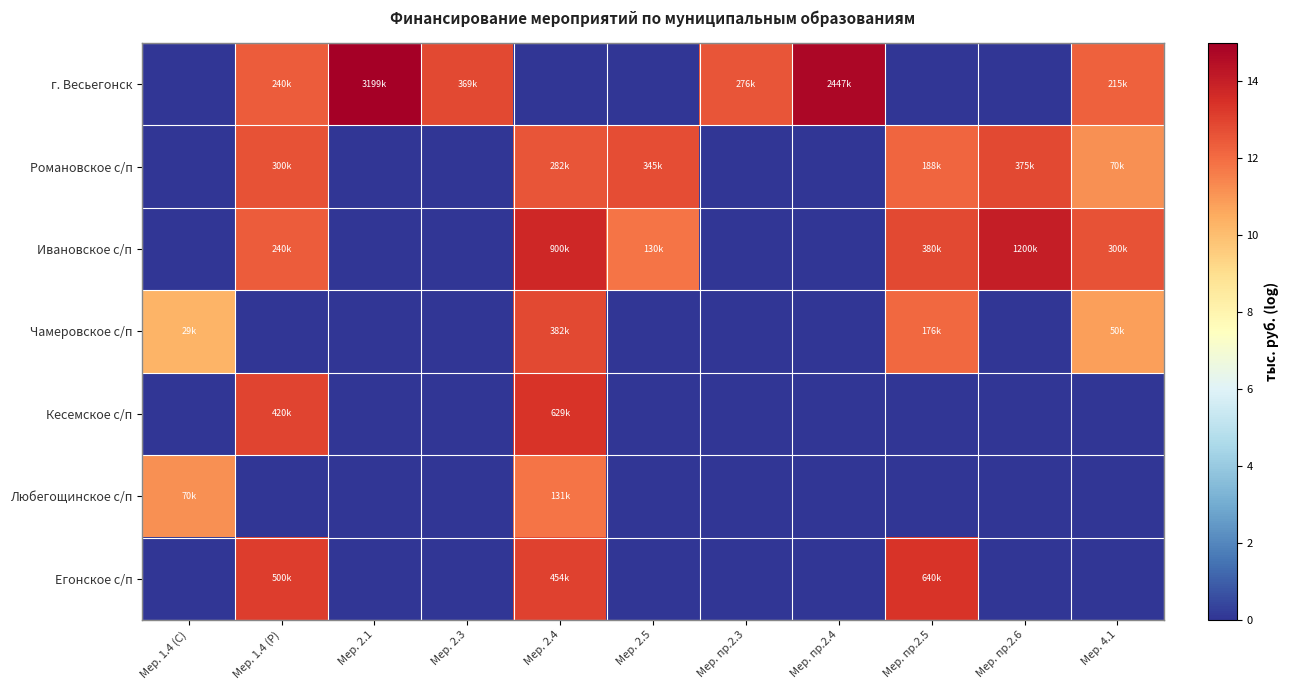

Reading left to right, what are all the values shown in this chart?

г. Весьегонск: Мер. 1.4 (С)=0.0	Мер. 1.4 (Р)=12.4	Мер. 2.1=15.0	Мер. 2.3=12.8	Мер. 2.4=0.0	Мер. 2.5=0.0	Мер. пр.2.3=12.5	Мер. пр.2.4=14.7	Мер. пр.2.5=0.0	Мер. пр.2.6=0.0	Мер. 4.1=12.3
Романовское с/п: Мер. 1.4 (С)=0.0	Мер. 1.4 (Р)=12.6	Мер. 2.1=0.0	Мер. 2.3=0.0	Мер. 2.4=12.6	Мер. 2.5=12.8	Мер. пр.2.3=0.0	Мер. пр.2.4=0.0	Мер. пр.2.5=12.1	Мер. пр.2.6=12.8	Мер. 4.1=11.2
Ивановское с/п: Мер. 1.4 (С)=0.0	Мер. 1.4 (Р)=12.4	Мер. 2.1=0.0	Мер. 2.3=0.0	Мер. 2.4=13.7	Мер. 2.5=11.8	Мер. пр.2.3=0.0	Мер. пр.2.4=0.0	Мер. пр.2.5=12.8	Мер. пр.2.6=14.0	Мер. 4.1=12.6
Чамеровское с/п: Мер. 1.4 (С)=10.3	Мер. 1.4 (Р)=0.0	Мер. 2.1=0.0	Мер. 2.3=0.0	Мер. 2.4=12.9	Мер. 2.5=0.0	Мер. пр.2.3=0.0	Мер. пр.2.4=0.0	Мер. пр.2.5=12.1	Мер. пр.2.6=0.0	Мер. 4.1=10.8
Кесемское с/п: Мер. 1.4 (С)=0.0	Мер. 1.4 (Р)=12.9	Мер. 2.1=0.0	Мер. 2.3=0.0	Мер. 2.4=13.4	Мер. 2.5=0.0	Мер. пр.2.3=0.0	Мер. пр.2.4=0.0	Мер. пр.2.5=0.0	Мер. пр.2.6=0.0	Мер. 4.1=0.0
Любегощинское с/п: Мер. 1.4 (С)=11.2	Мер. 1.4 (Р)=0.0	Мер. 2.1=0.0	Мер. 2.3=0.0	Мер. 2.4=11.8	Мер. 2.5=0.0	Мер. пр.2.3=0.0	Мер. пр.2.4=0.0	Мер. пр.2.5=0.0	Мер. пр.2.6=0.0	Мер. 4.1=0.0
Егонское с/п: Мер. 1.4 (С)=0.0	Мер. 1.4 (Р)=13.1	Мер. 2.1=0.0	Мер. 2.3=0.0	Мер. 2.4=13.0	Мер. 2.5=0.0	Мер. пр.2.3=0.0	Мер. пр.2.4=0.0	Мер. пр.2.5=13.4	Мер. пр.2.6=0.0	Мер. 4.1=0.0